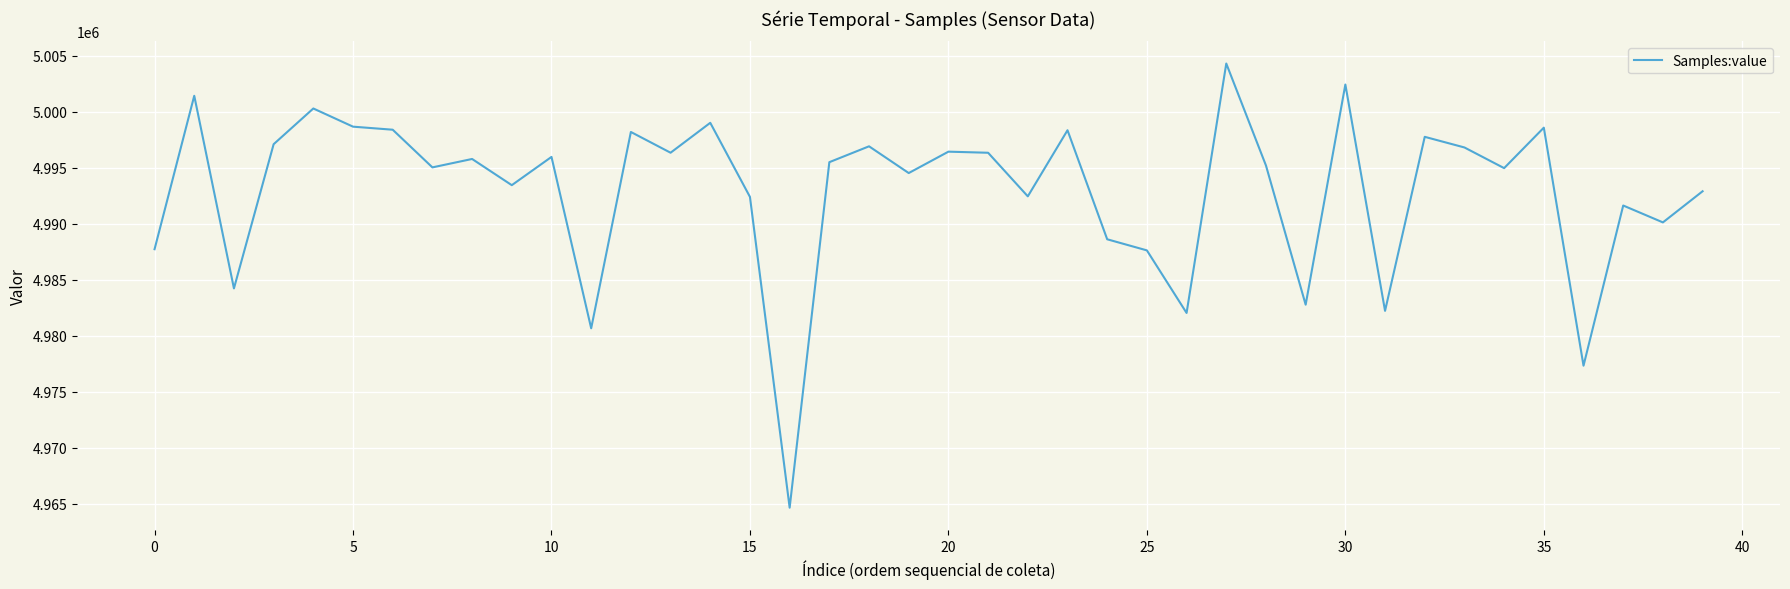

What is the smallest value displayed?

4964648